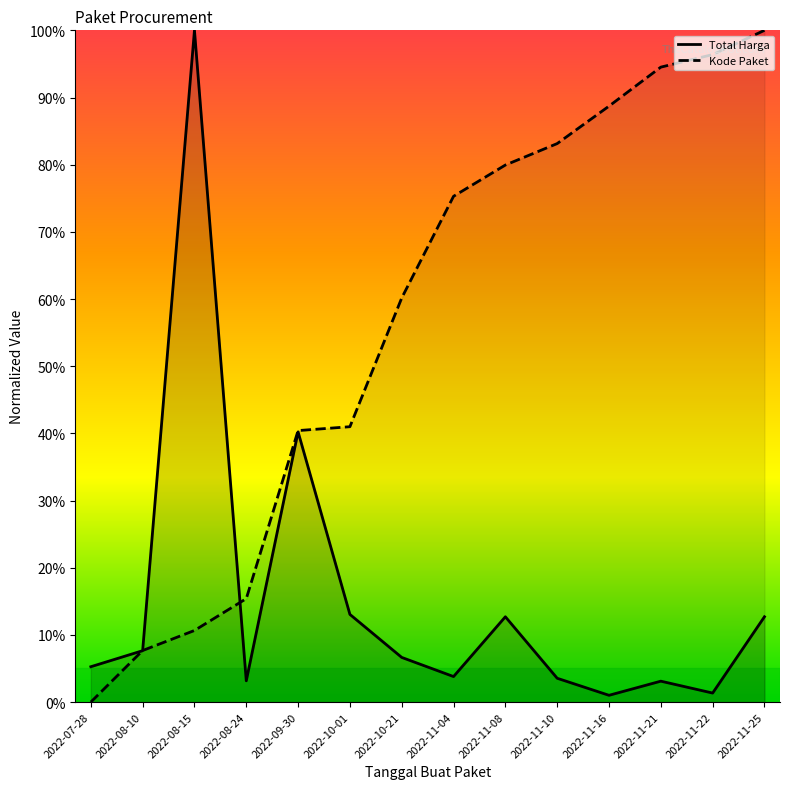

How many times do Total Harga and Kode Paket cross each other?

3